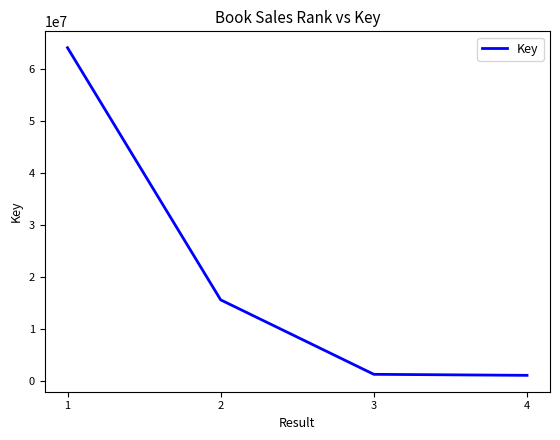

What is the difference between the second highest and minimum values?

14522145